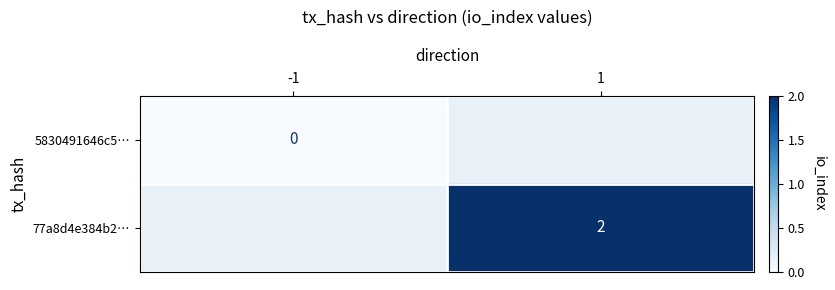

True or false: 77a8d4e384b2… has a value of 2 at 1.

True